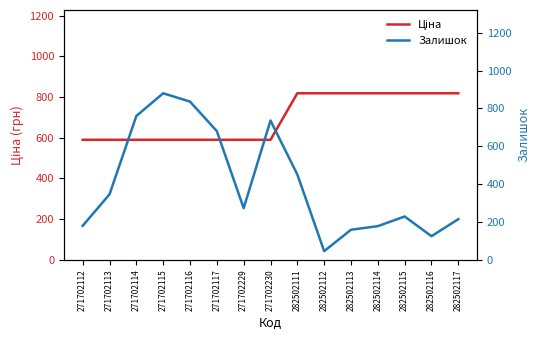

What is the spread (max minus min) of values at 282502113?

659.5